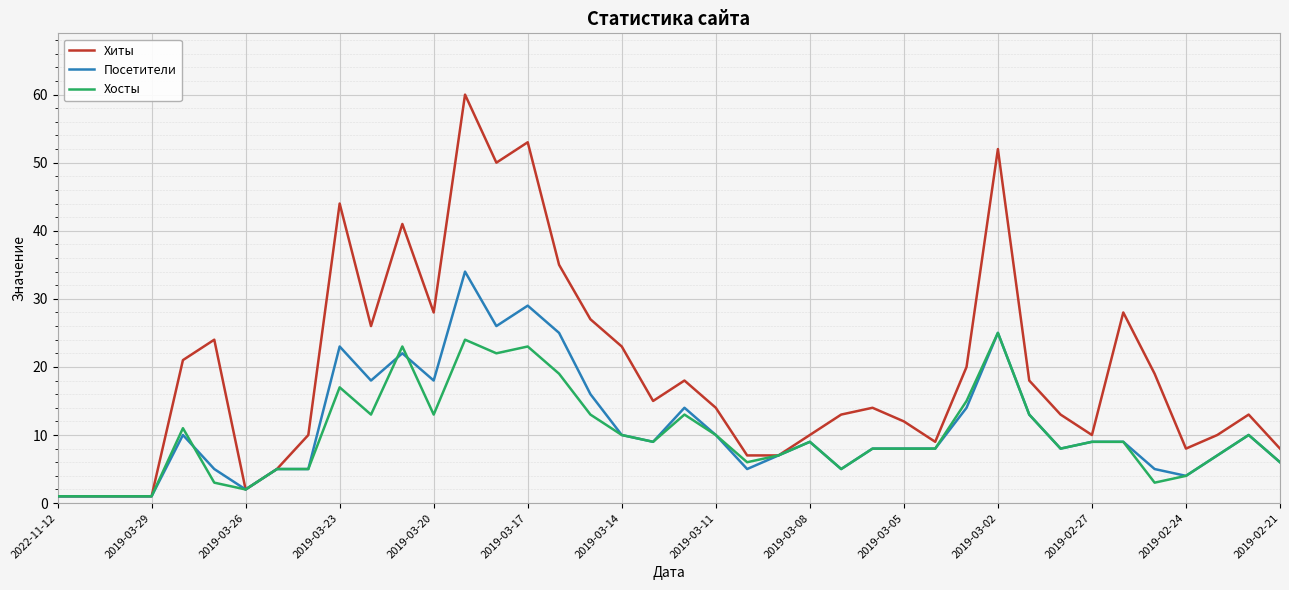

What is the greatest value displayed?

60